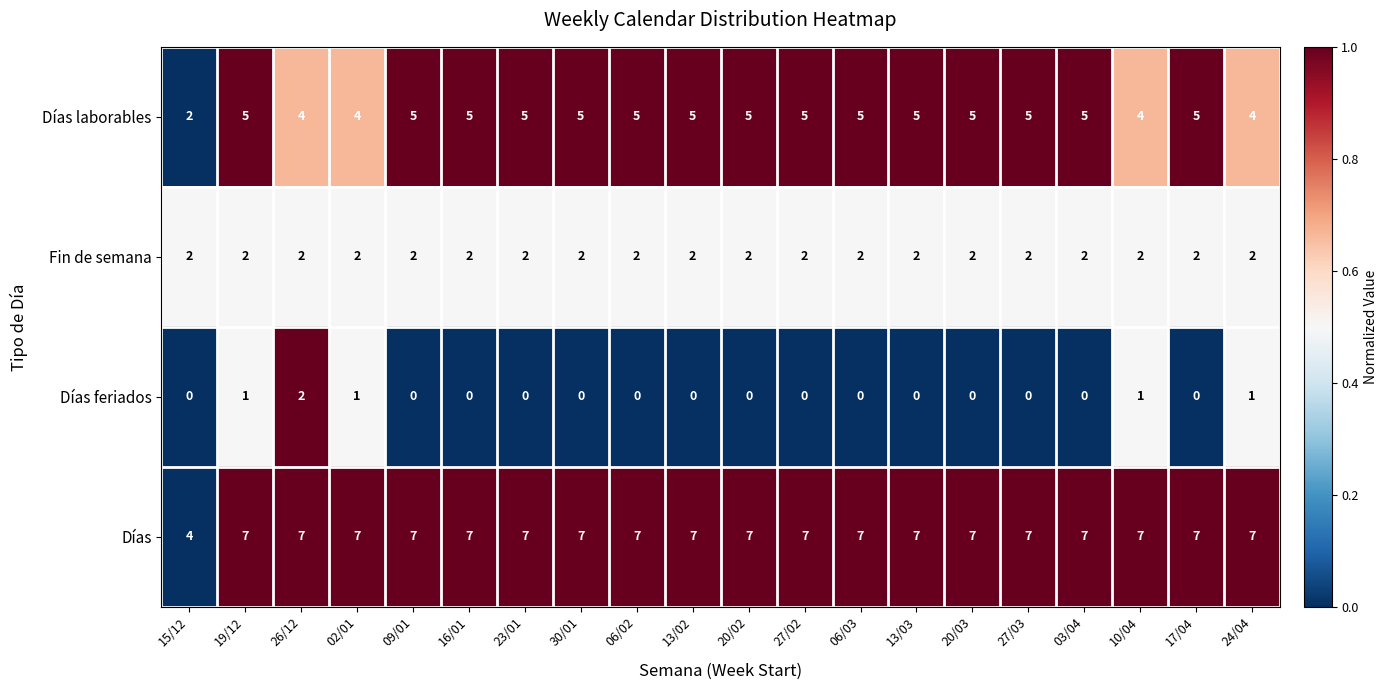

Count the Días laborables values in the range 5 to 6.

15